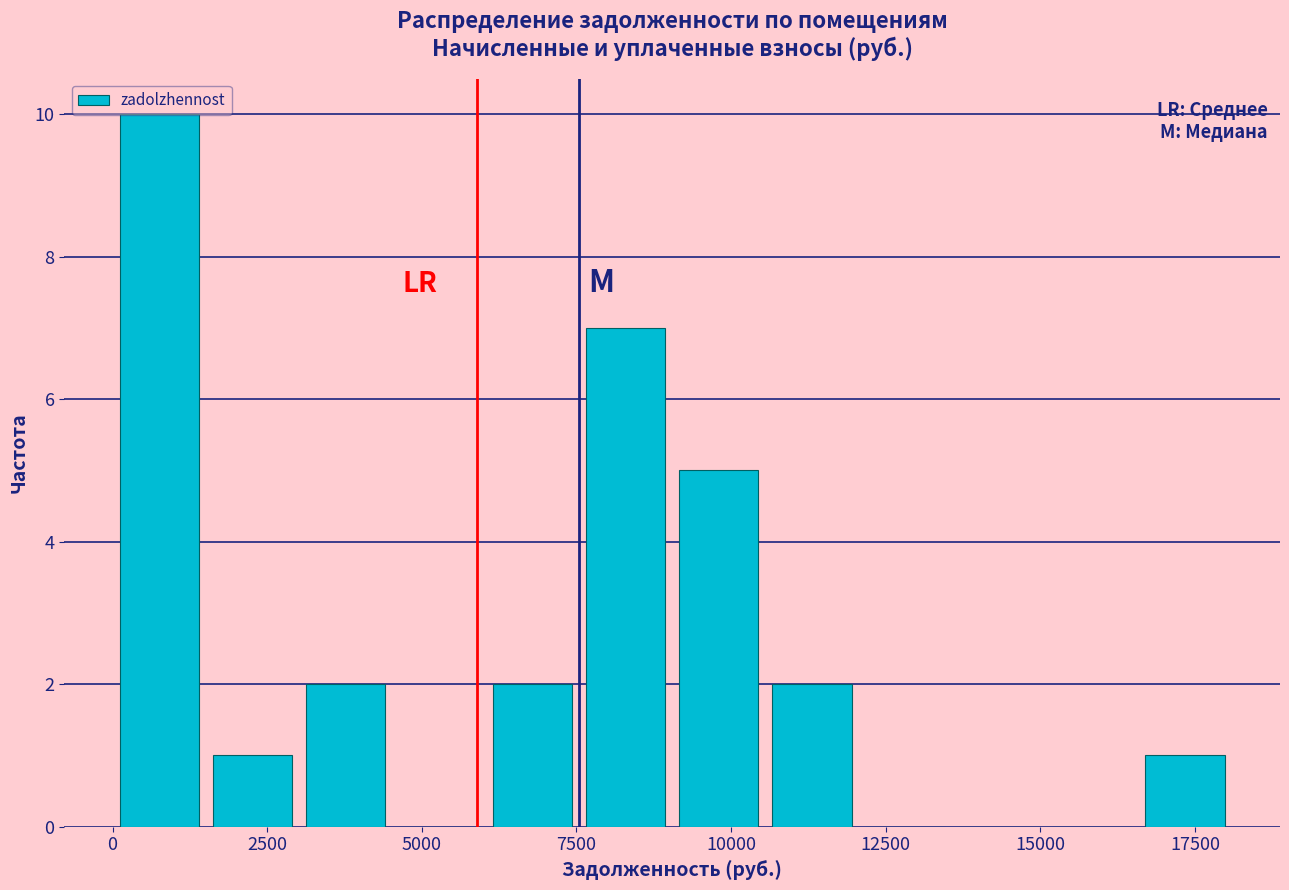

Around what value on the x-axis is the tallest bar? Give the approximate position of its centre, as read against the axis.

1000